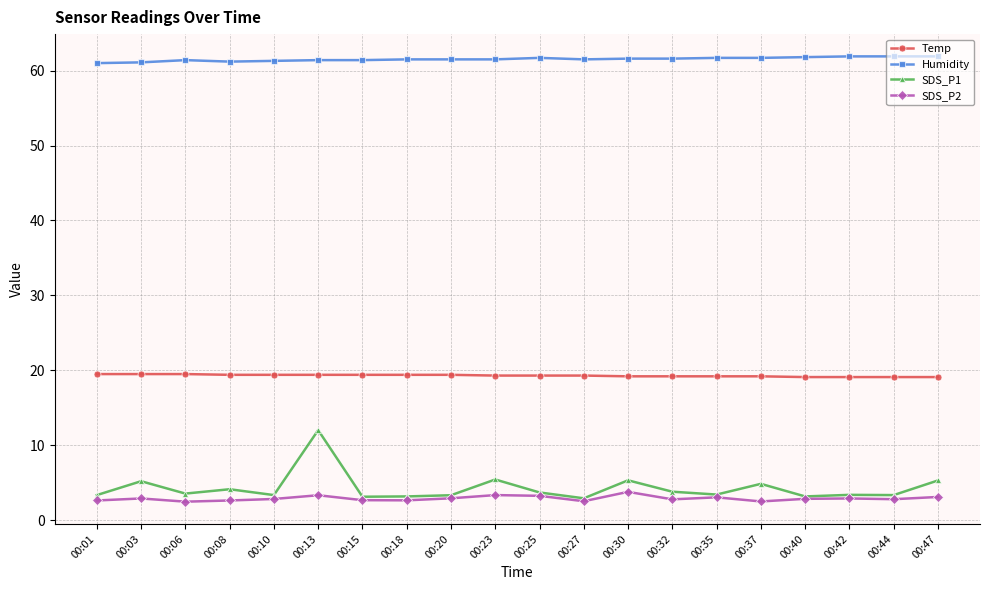

Which series has the largest total across all categories?

Humidity